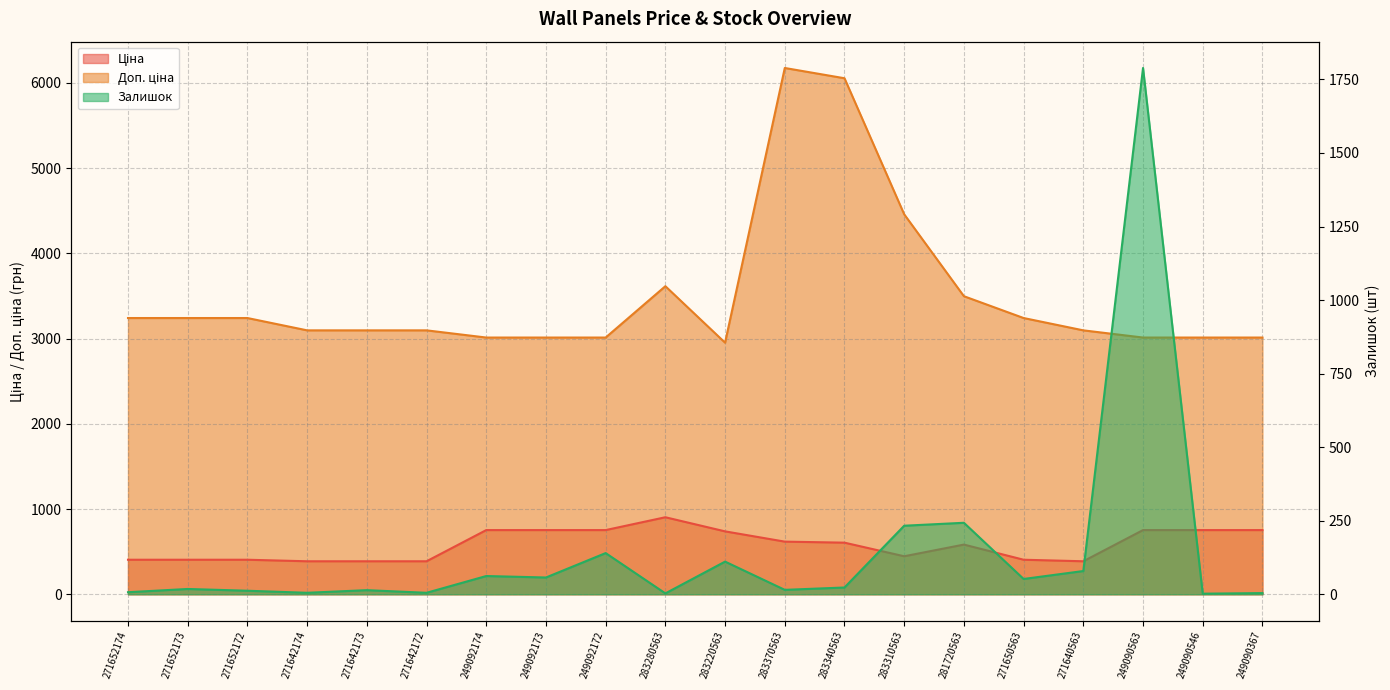

Reading left to right, what are all the values shown in this chart?

Ціна: 405.1	405.1	405.1	387.0	387.0	387.0	753.0	753.0	753.0	903.5	737.9	617.4	605.4	445.8	582.8	405.1	387.0	753.0	753.0	753.0
Доп. ціна: 3240.7	3240.7	3240.7	3096.2	3096.2	3096.2	3011.8	3011.8	3011.8	3614.2	2951.6	6174.2	6053.7	4457.5	3496.7	3240.7	3096.2	3011.8	3011.8	3011.8
Залишок: 7.0	18.0	12.0	5.0	14.0	5.0	62.0	57.0	140.0	3.0	111.0	15.0	23.0	233.0	243.0	52.0	79.0	1789.0	2.0	4.0